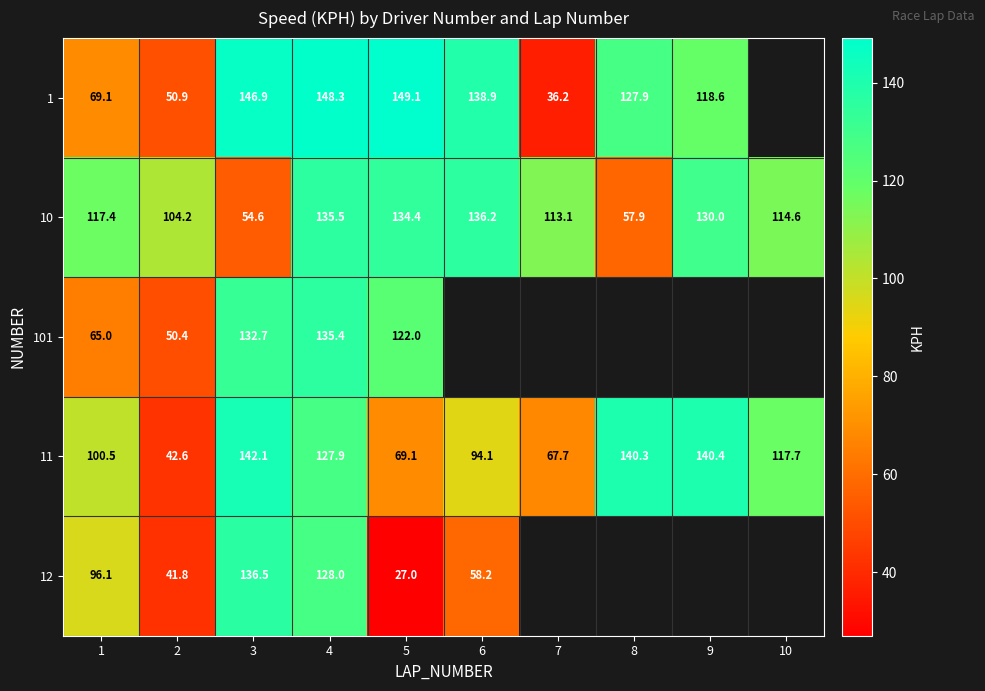

True or false: 101 has a value of 49.3 at 4.

False